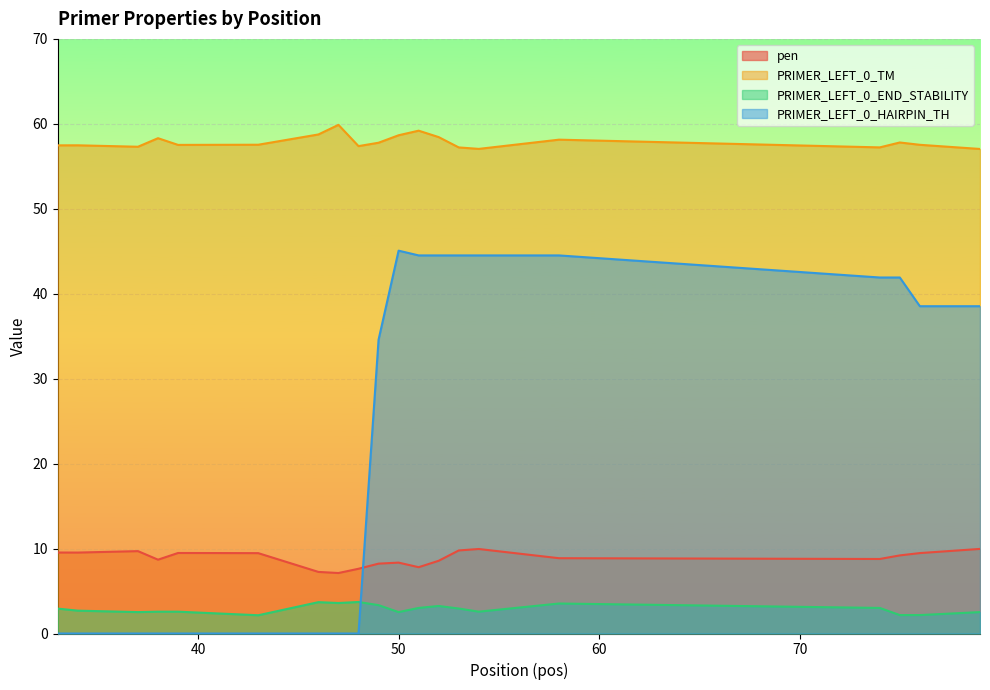

How many values in PRIMER_LEFT_0_HAIRPIN_TH are above zero?

11